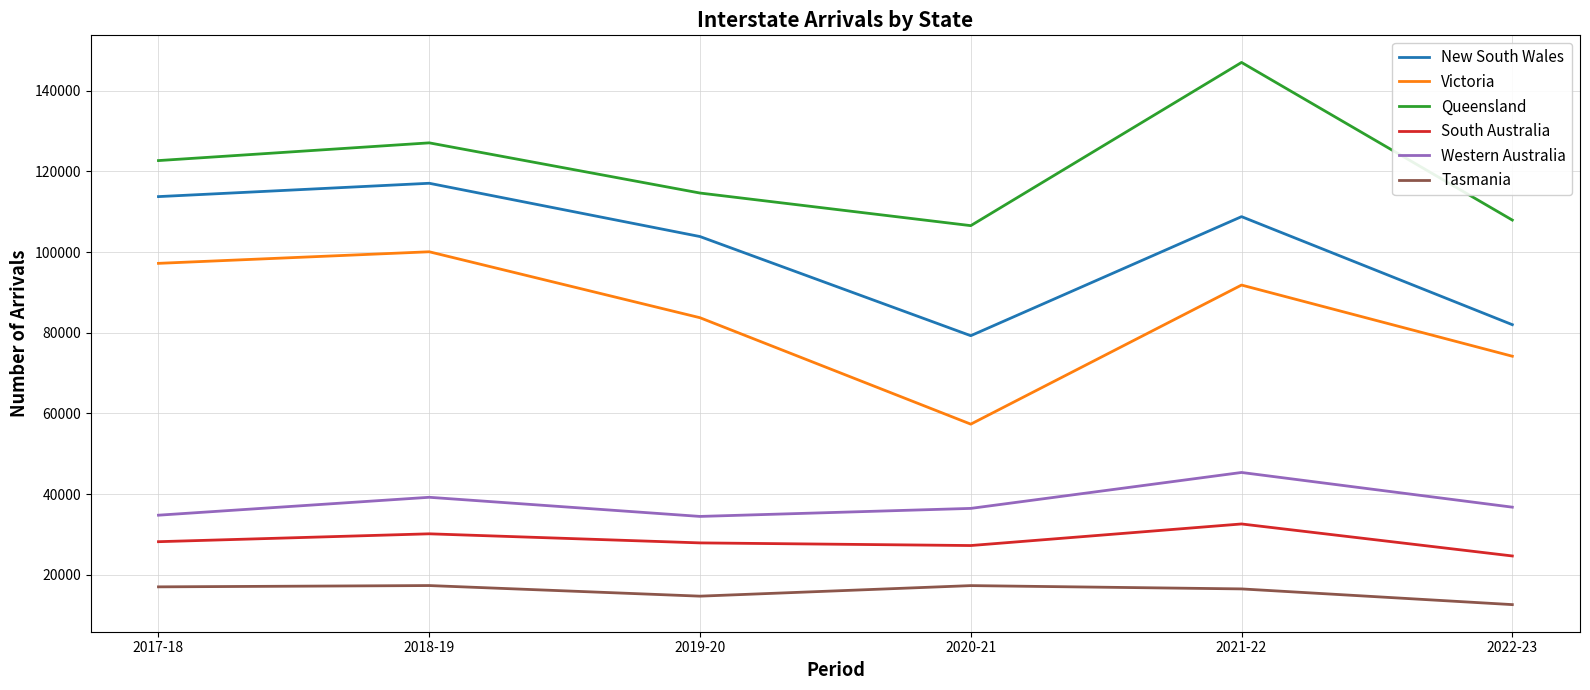

What is the average value of the Victoria series?

84064